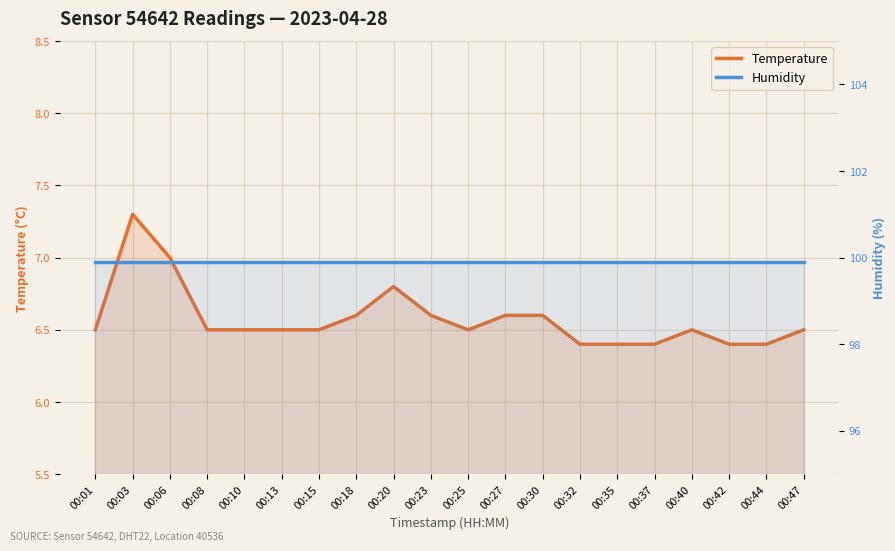

True or false: humidity and temperature cross at least once.

False